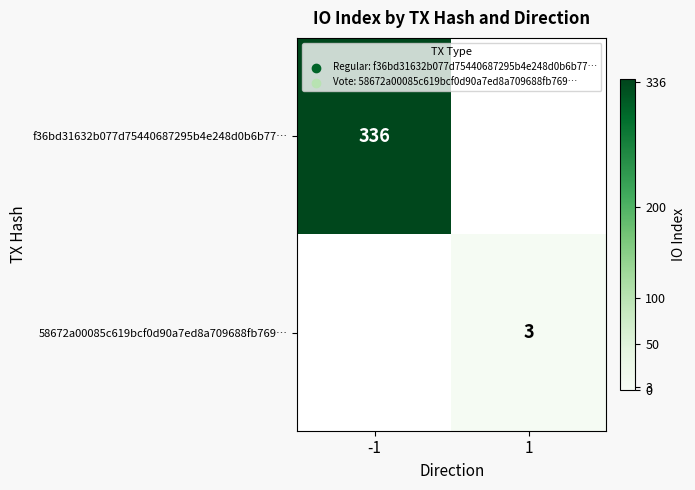

Is the value of 58672a00085c619bcf0d90a7ed8a709688fb769… at 1 greater than the value of f36bd31632b077d75440687295b4e248d0b6b77… at -1?

No